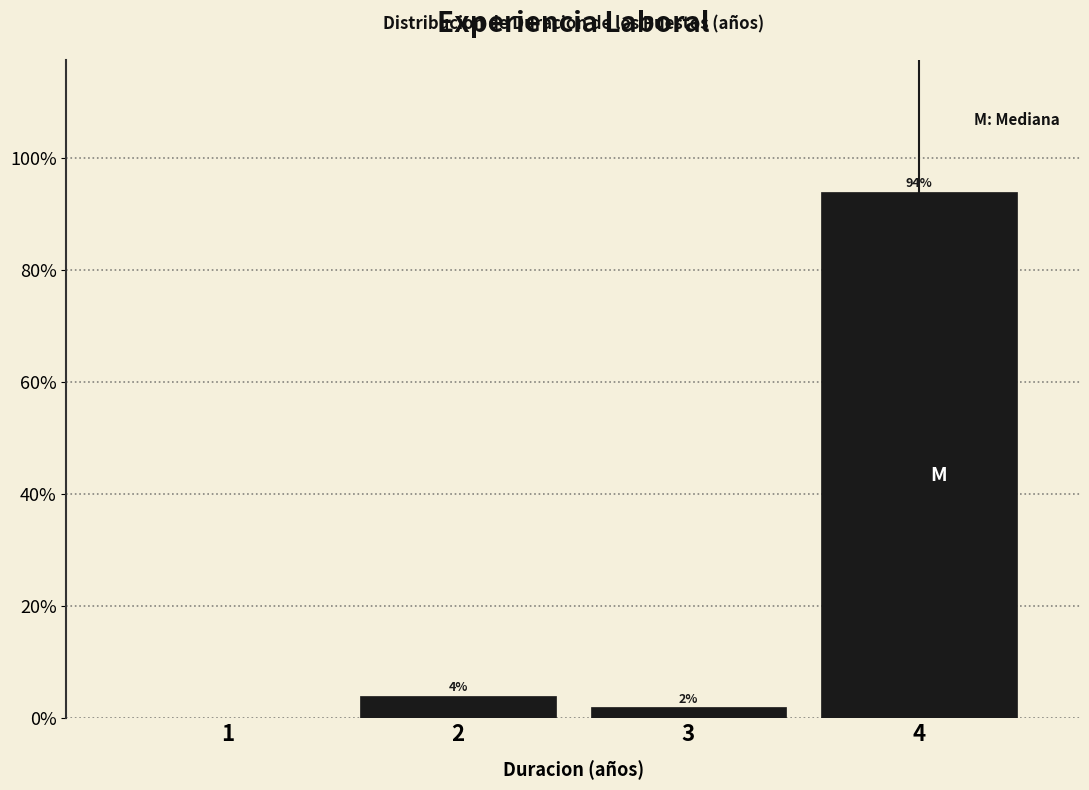

Reading left to right, transcribe all the data shown in this chart.

1=0	2=4	3=2	4=94